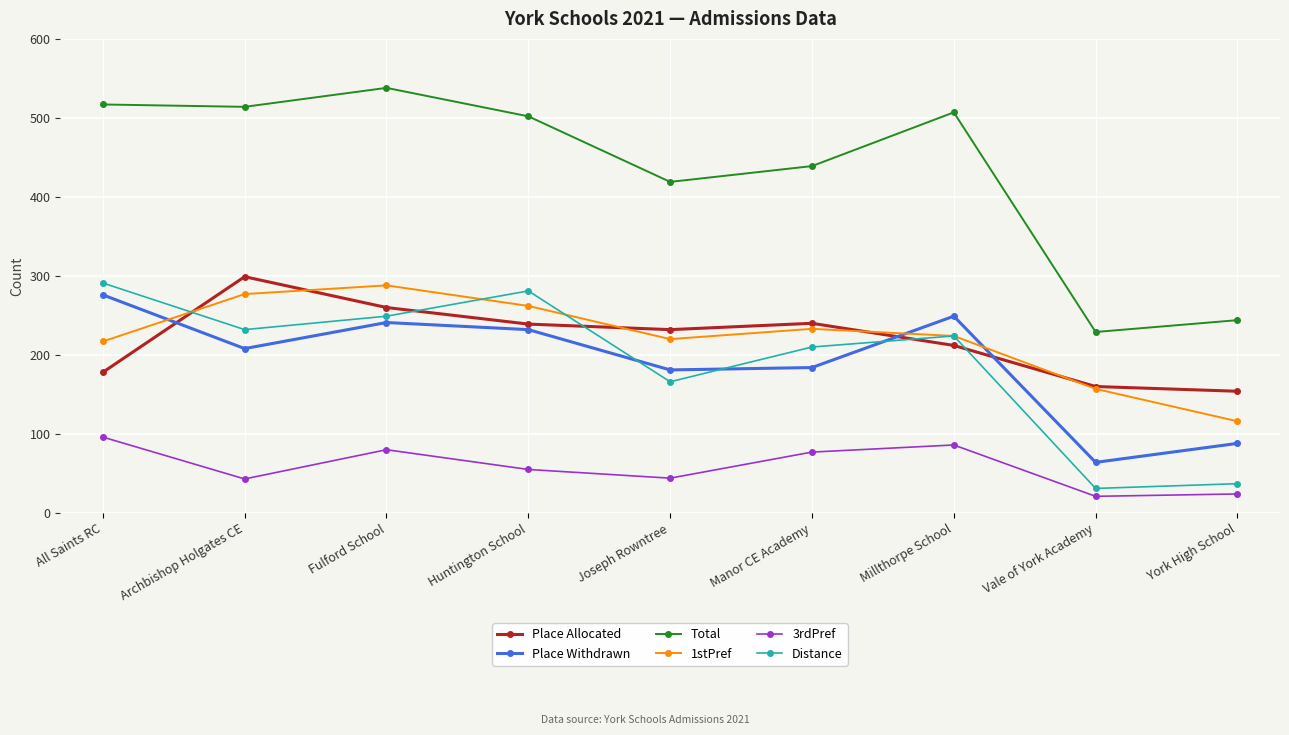

What is the total value across all series at All Saints RC?

1575